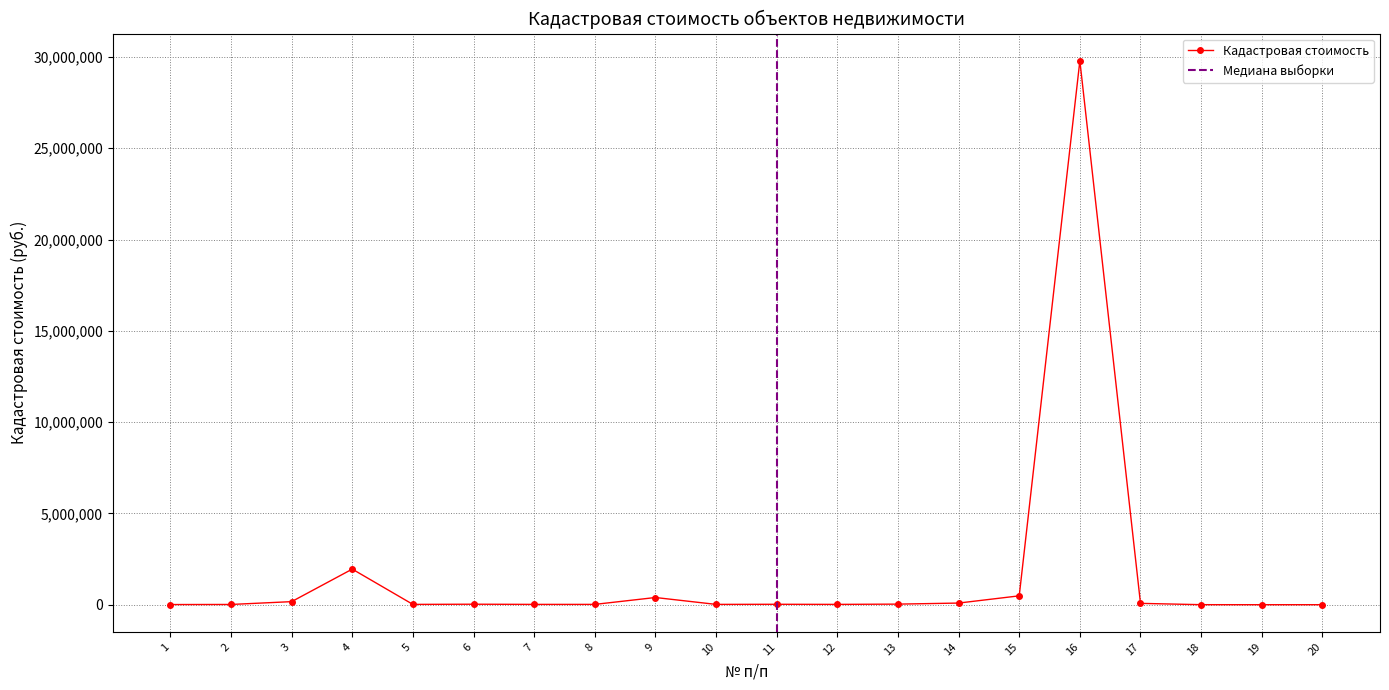

List the labels in order of value, largest first.

16, 4, 15, 9, 3, 14, 17, 13, 6, 11, 12, 10, 8, 5, 7, 2, 1, 18, 19, 20